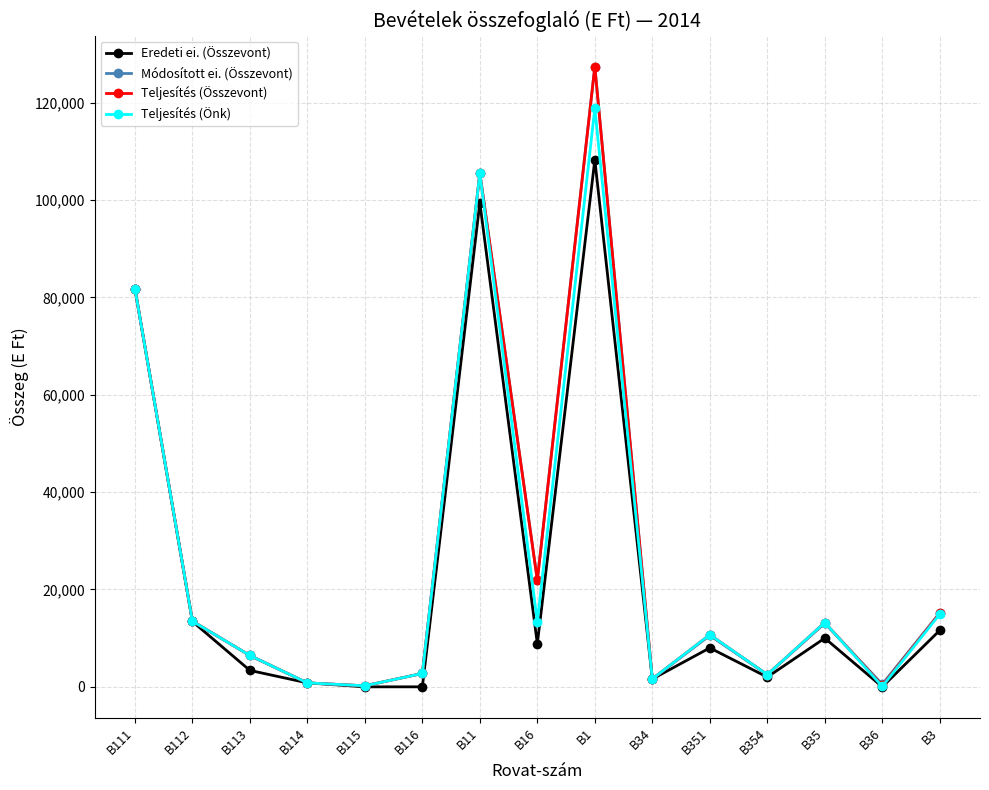

What is the label of the 1st point from the left?

B111